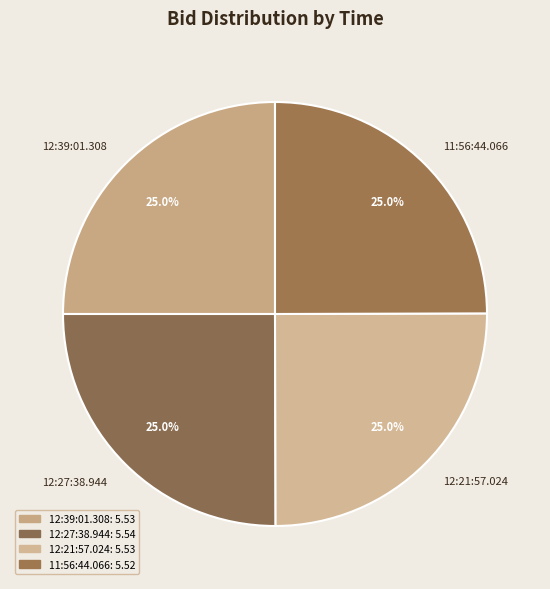

Is there a majority slice in this chart?

No